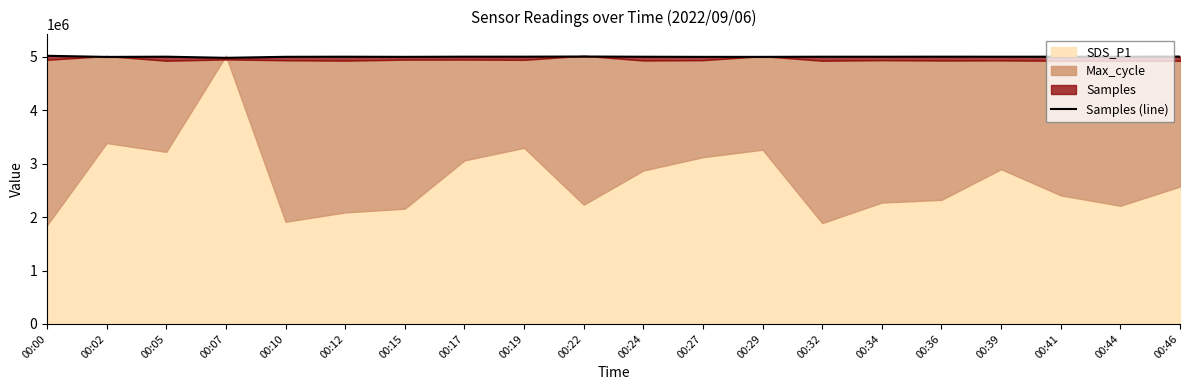

How many points are lower than both their immediate neighbors (excluding endpoints)?

7